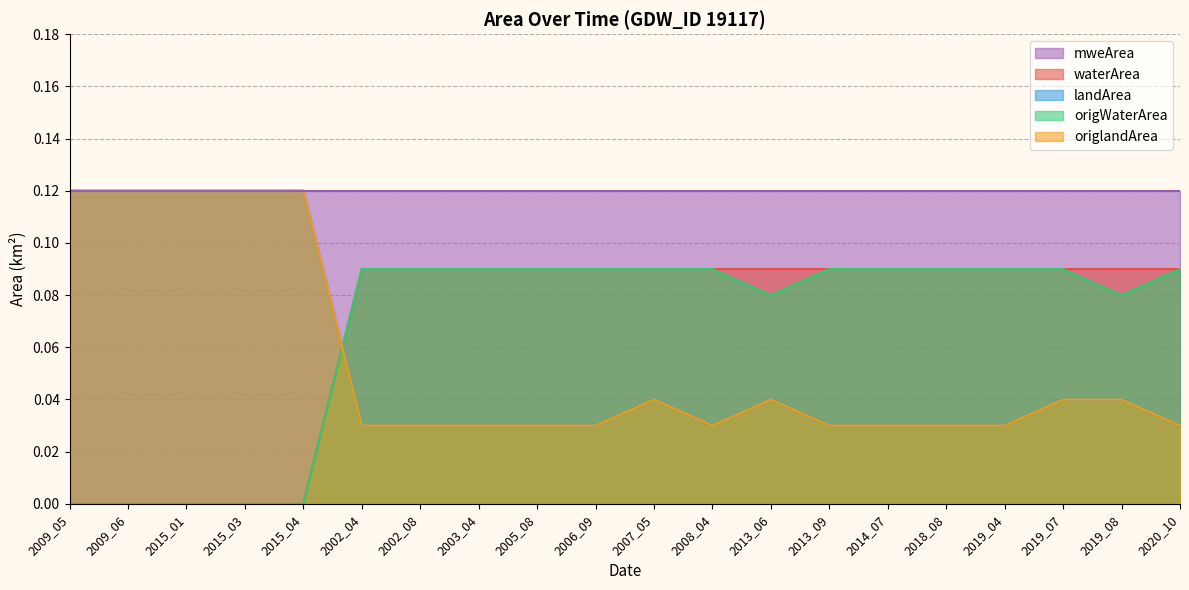

How many data points does each series have?

20